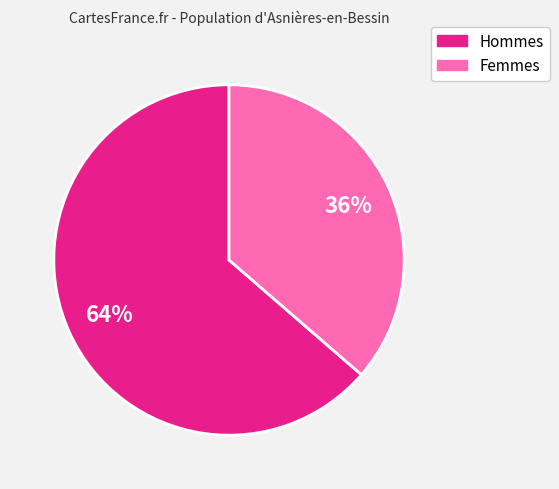

Rank the categories by value from lowest to highest.

Femmes, Hommes